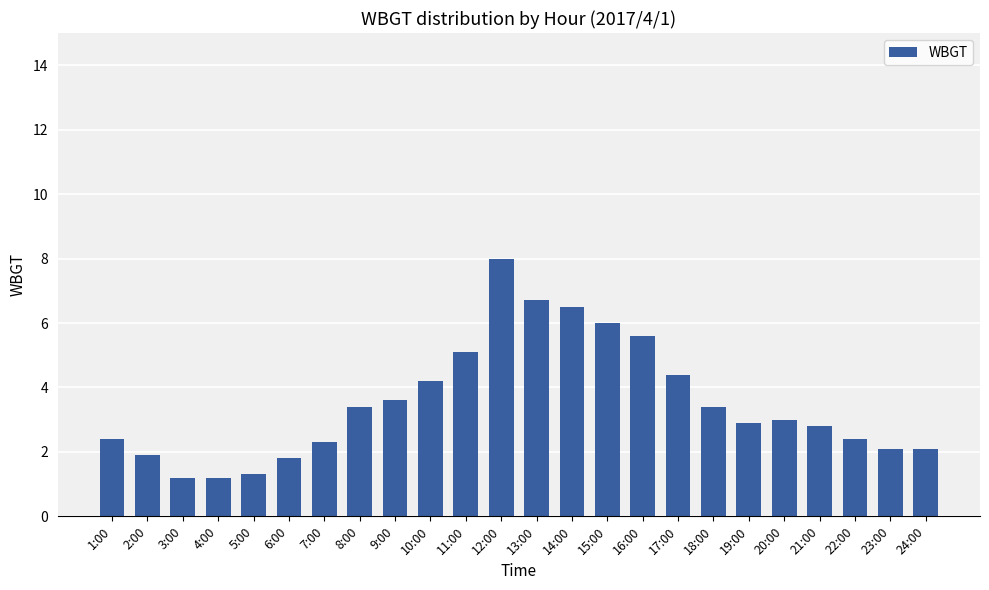

What is the ratio of the value at 14:00 to the value at 11:00?

1.3